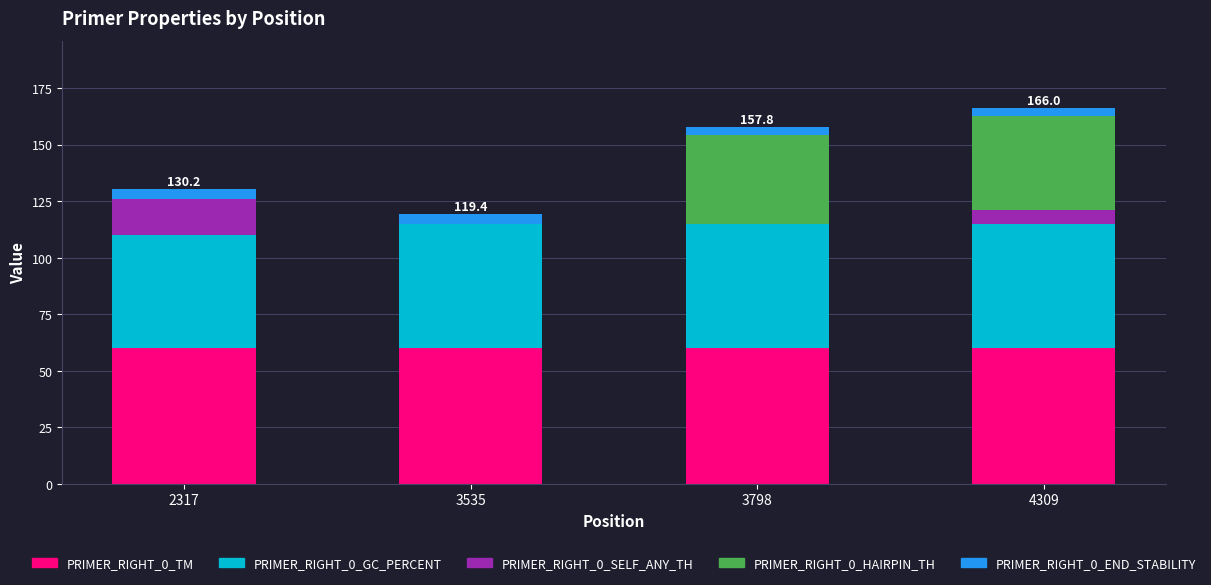

What is the total value across all series at 2317?

130.2